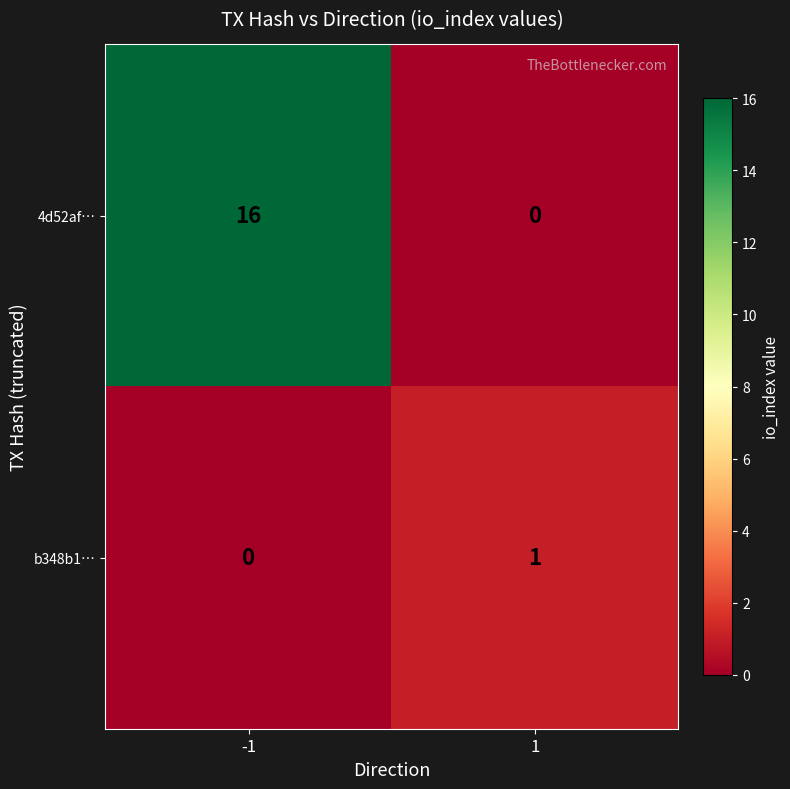

What is the average value of the 4d52af… series?

8